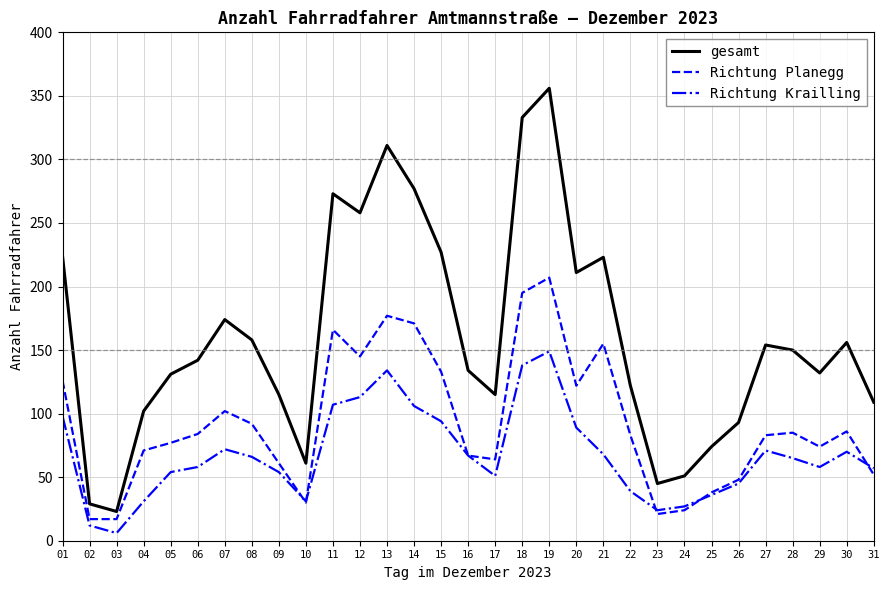

Where does the Richtung Planegg series first go above 83?

01